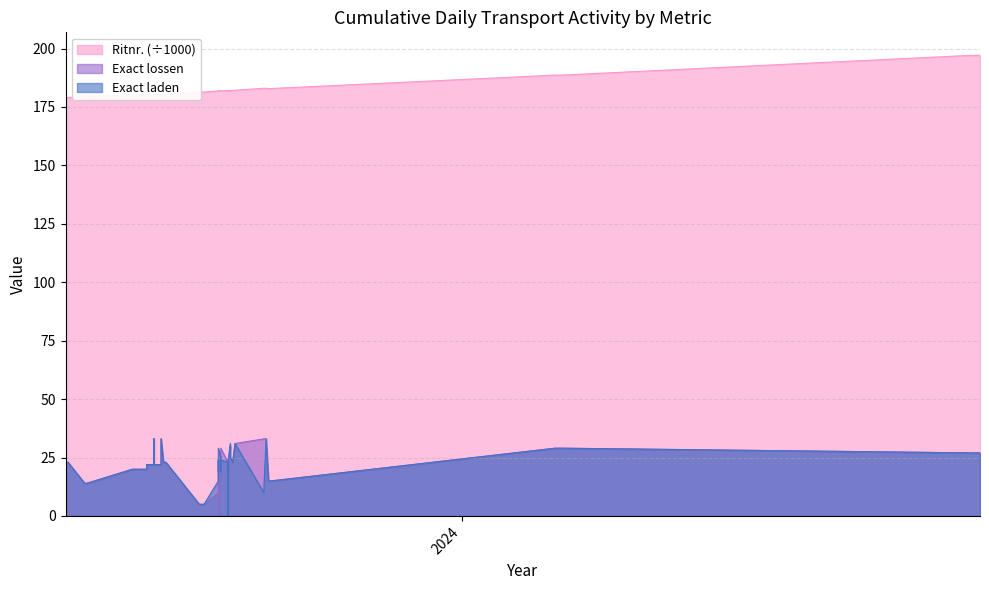

True or false: Exact lossen has more than 0 points higher than both neighbors.

True